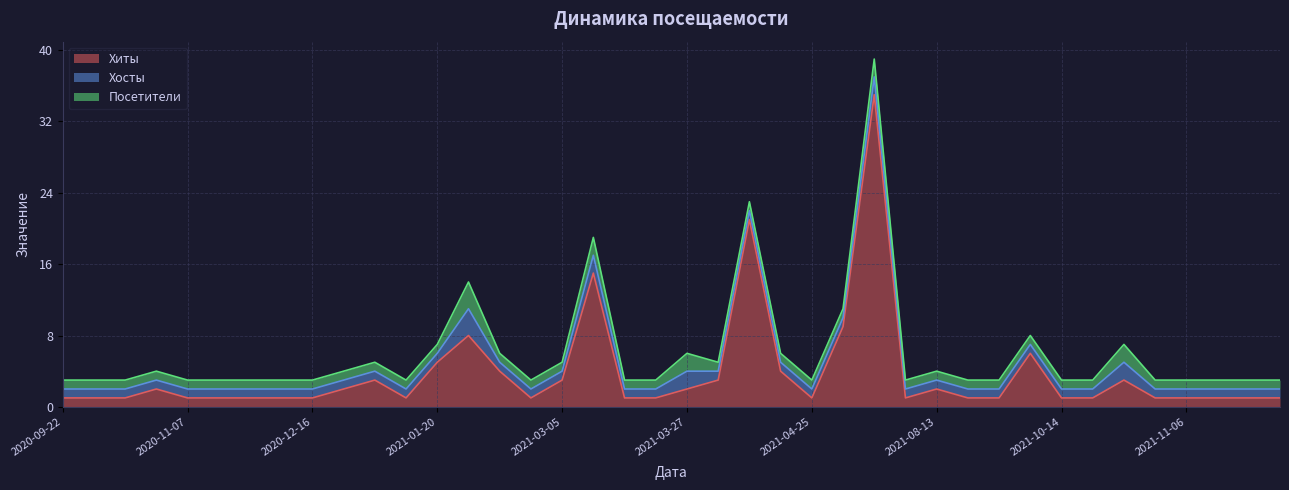

The Посетители series shows 1 at 2021-01-12. True or false?

False